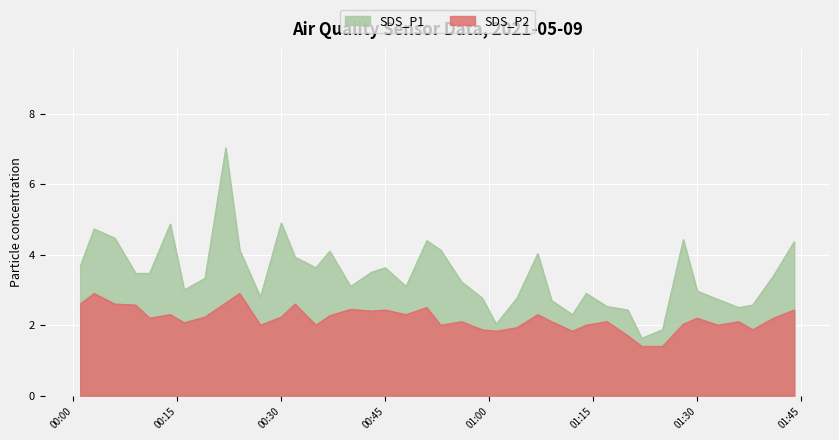

True or false: SDS_P1 has more than 0 points higher than both neighbors.

True